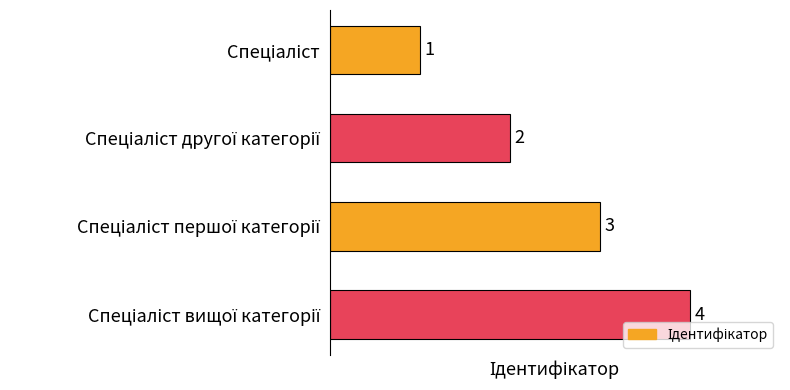

What is the value of the 2nd bar from the top?

2